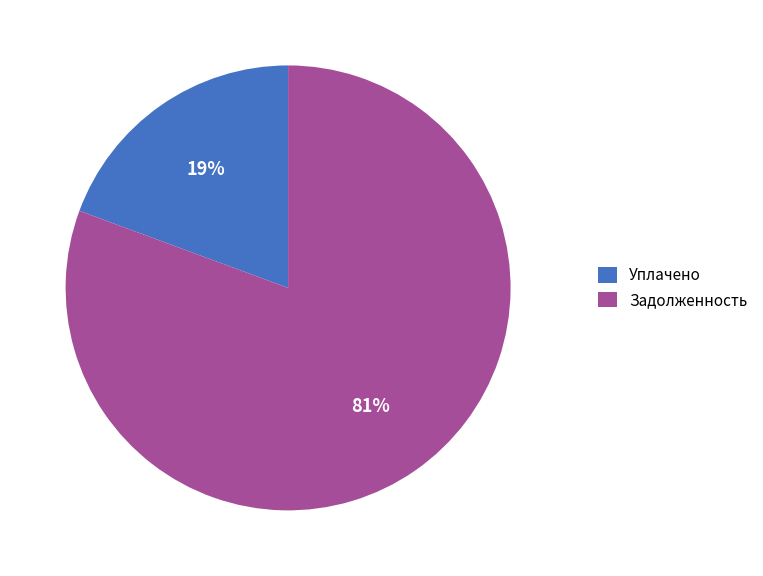

Is there any slice that represents more than half of the pie?

Yes